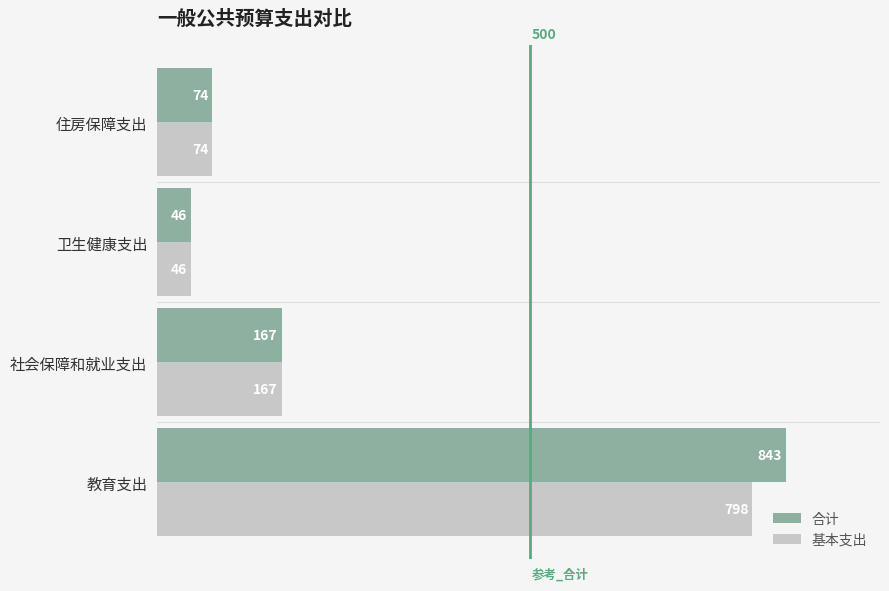

List the series in order of their peak value, highest first.

合计, 基本支出